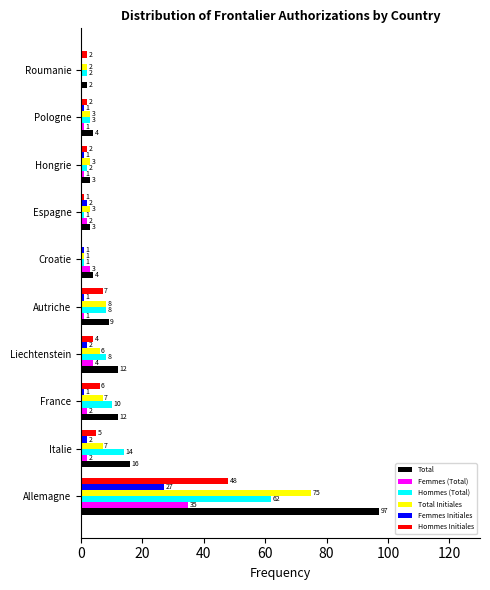

What is the sum of all Femmes (Total) values?

51